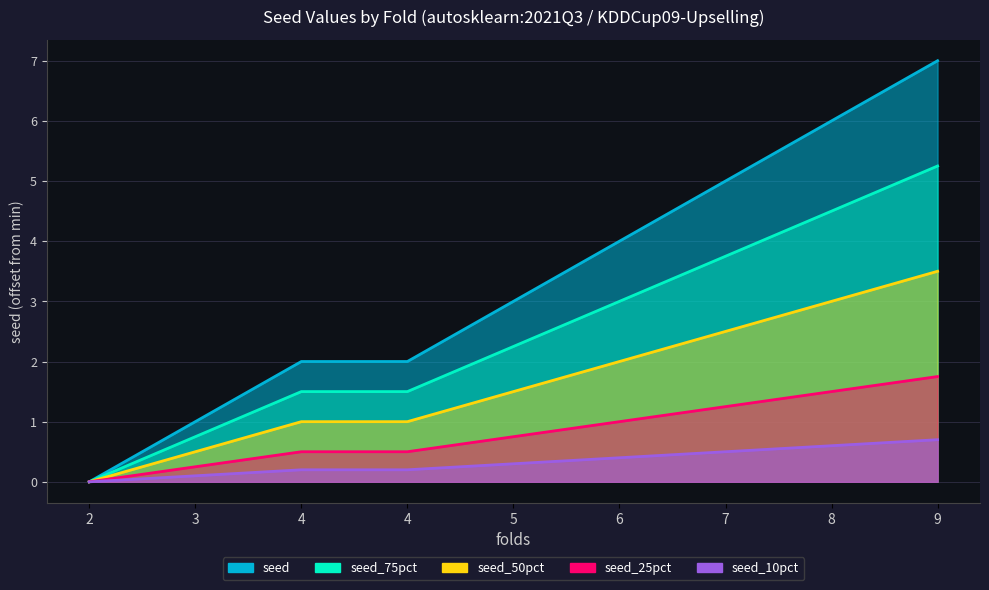

What is the value of the 9th point from the left?

7